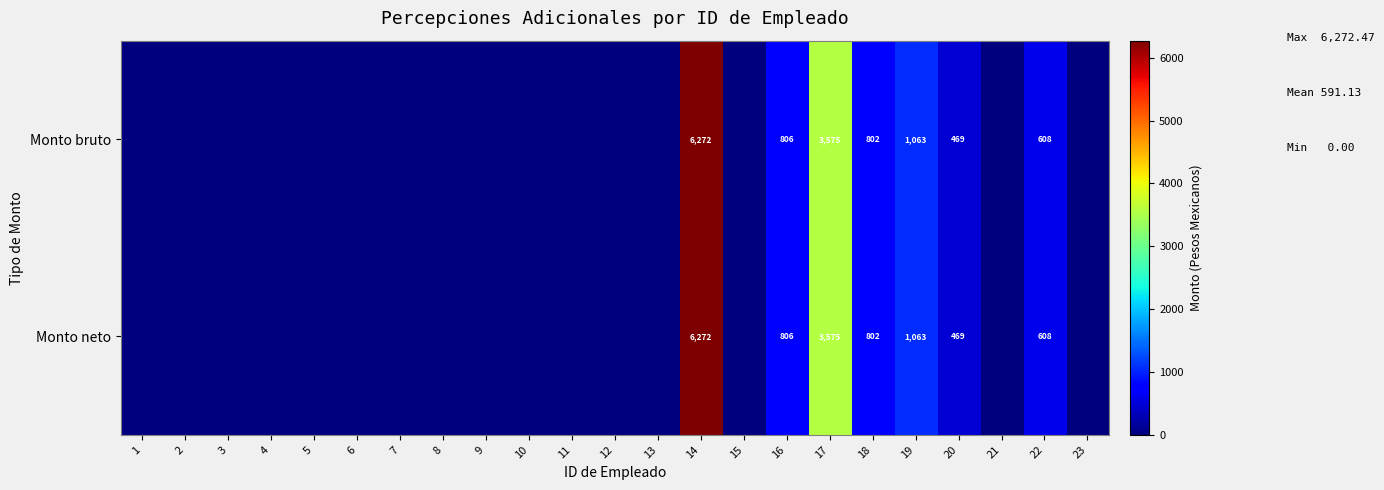

Is it true that Monto bruto equals 1063 at 19?

True